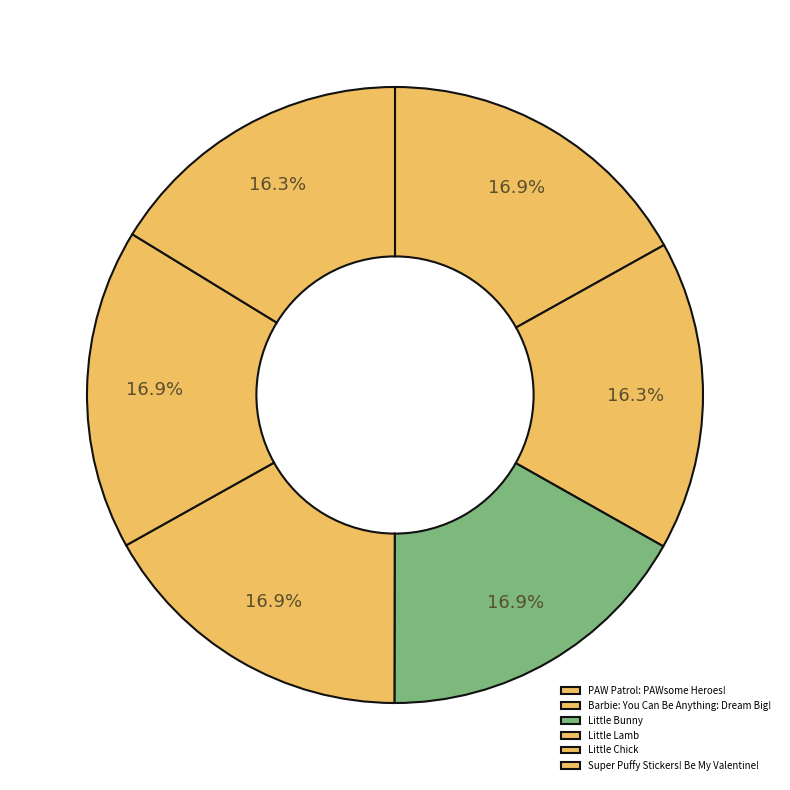

Which category has the biggest portion of the pie?

PAW Patrol: PAWsome Heroes!